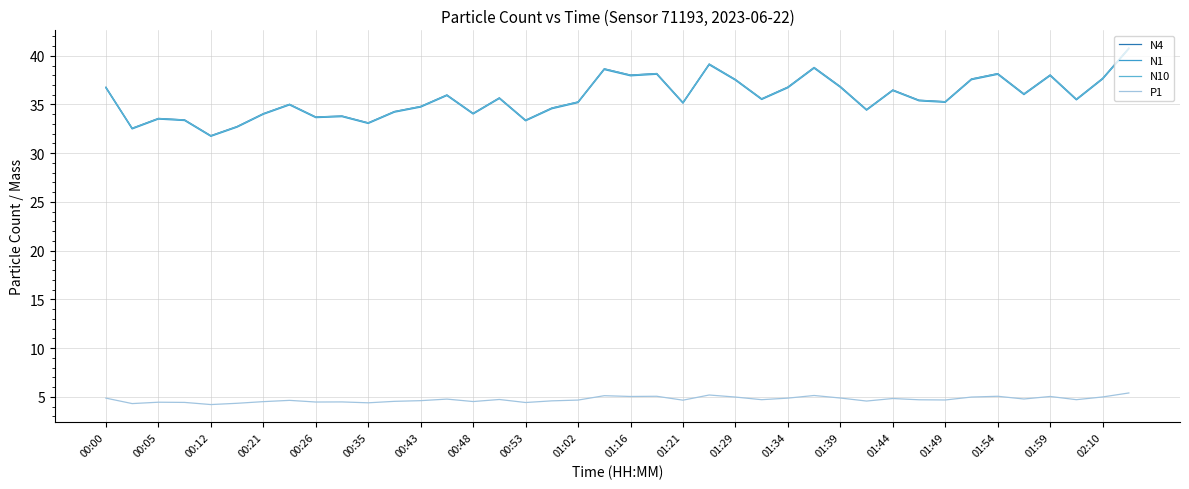

What is the maximum value shown in the chart?

40.8